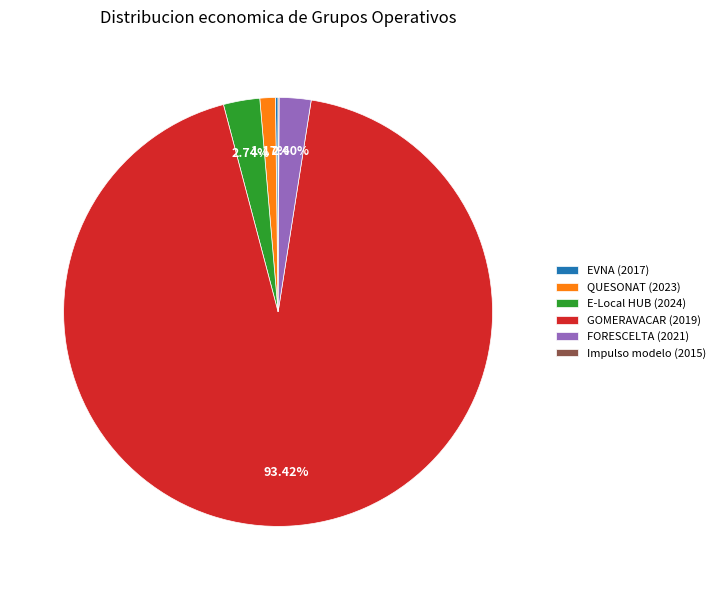

Which category accounts for the majority?

GOMERAVACAR (2019)